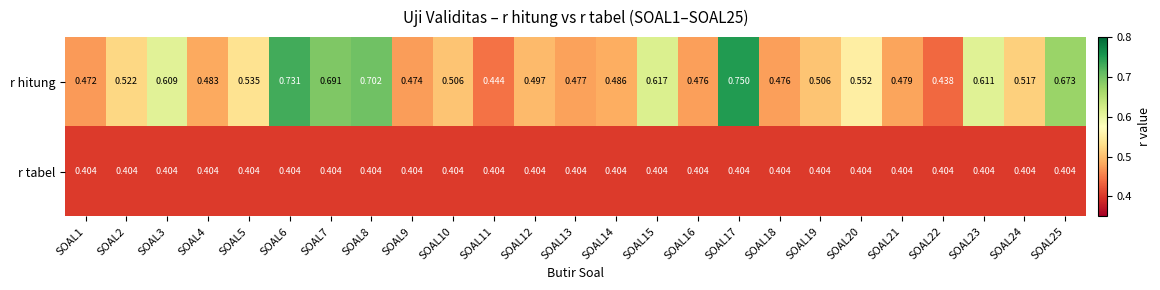

List the series in order of their peak value, highest first.

r hitung, r tabel